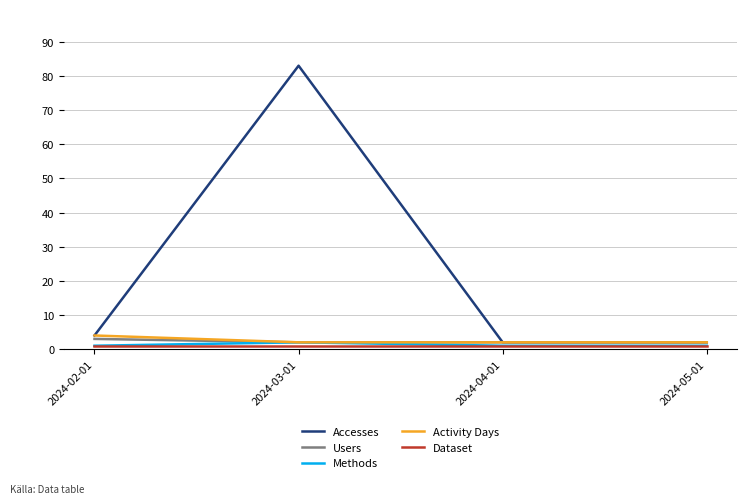

The value of Accesses at 2024-03-01 is 44. True or false?

False